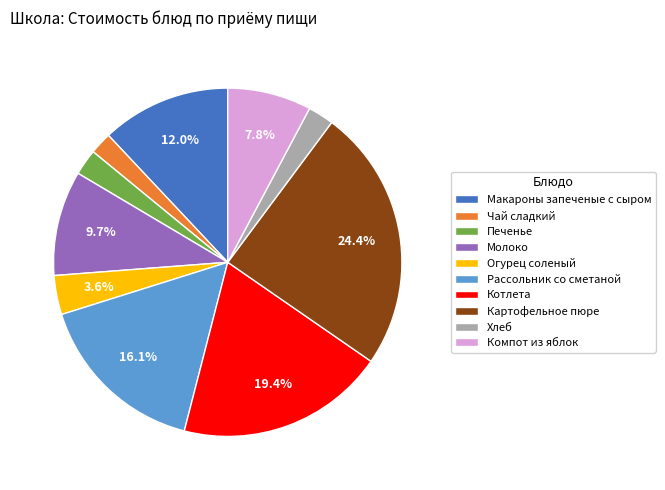

True or false: Рассольник со сметаной accounts for 23% of the total.

False